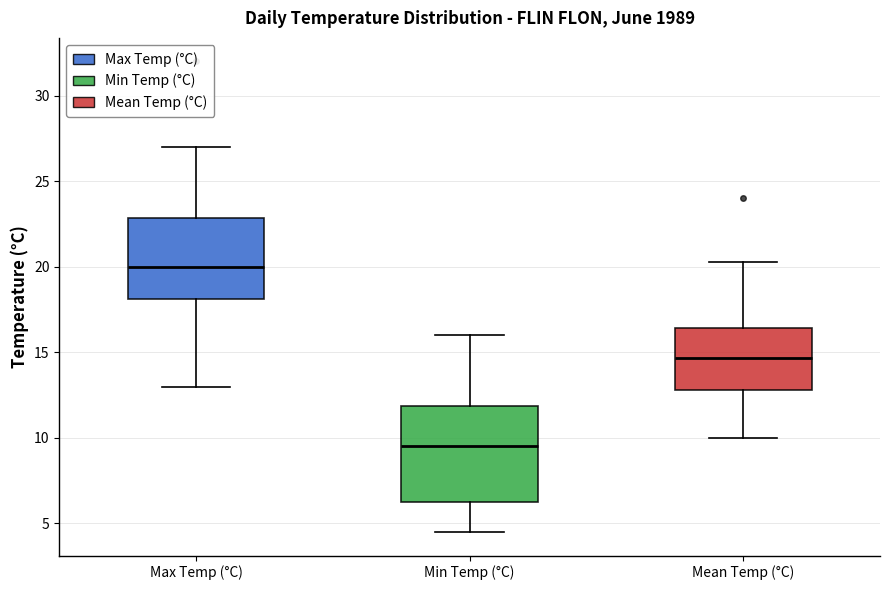

Comparing the boxes themselves (not the whiskers), which one is the tallest?

Min Temp (°C)